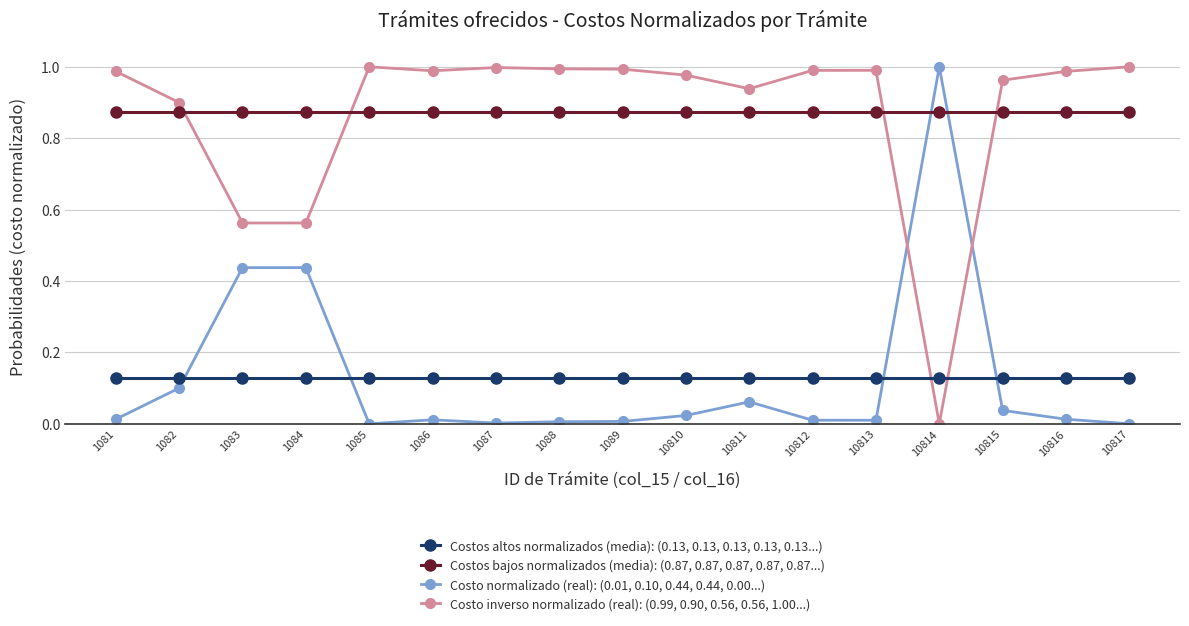

True or false: Costo inverso normalizado (real): (0.99, 0.90, 0.56, 0.56, 1.00...) has more than 2 points higher than both neighbors.

True